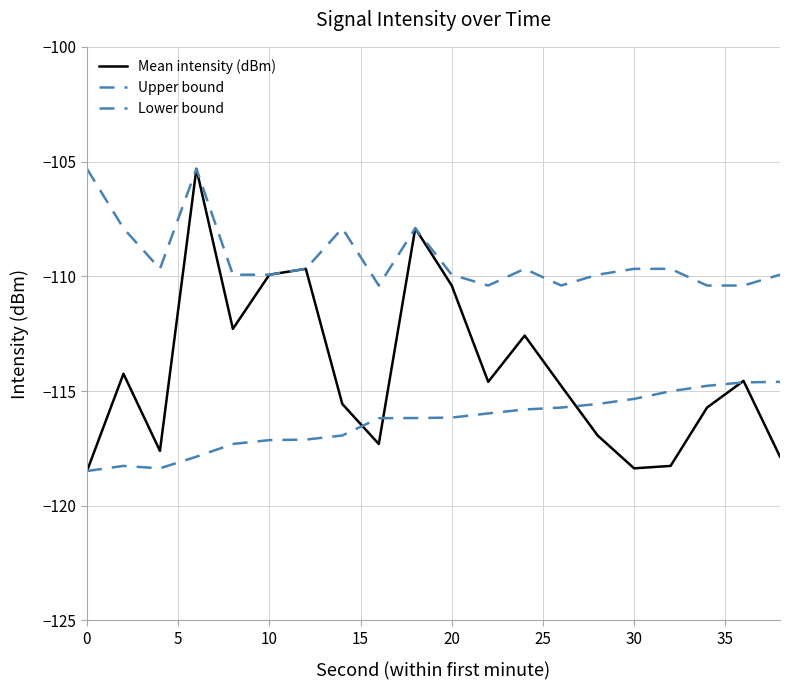

What is the difference between the maximum and minimum values in the Lower bound series?

3.9